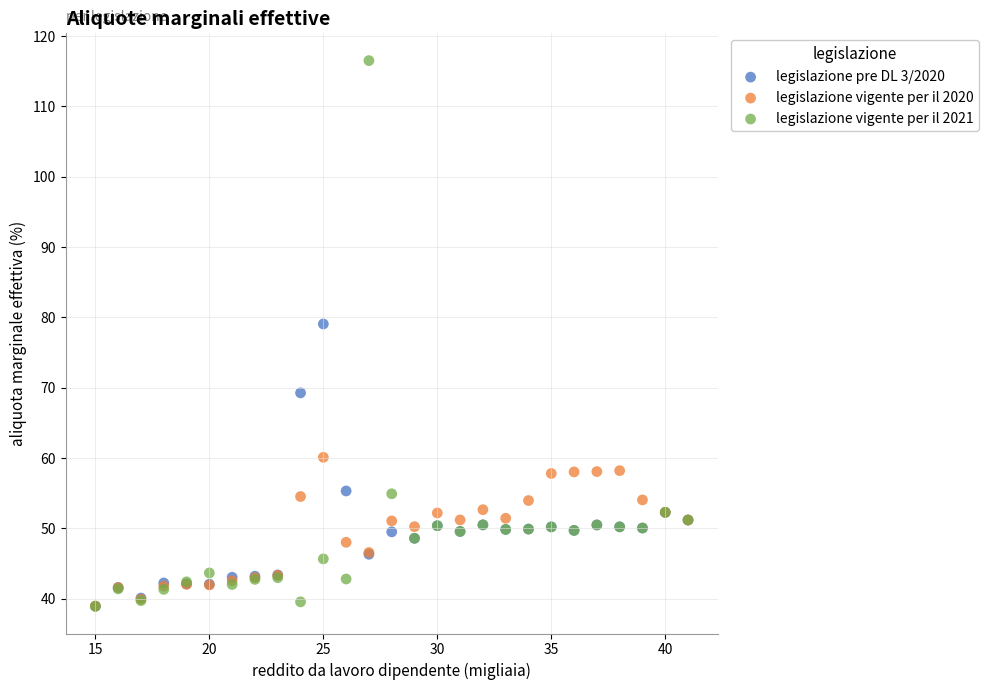

Which series has the widest spread of Y values?

legislazione vigente per il 2021